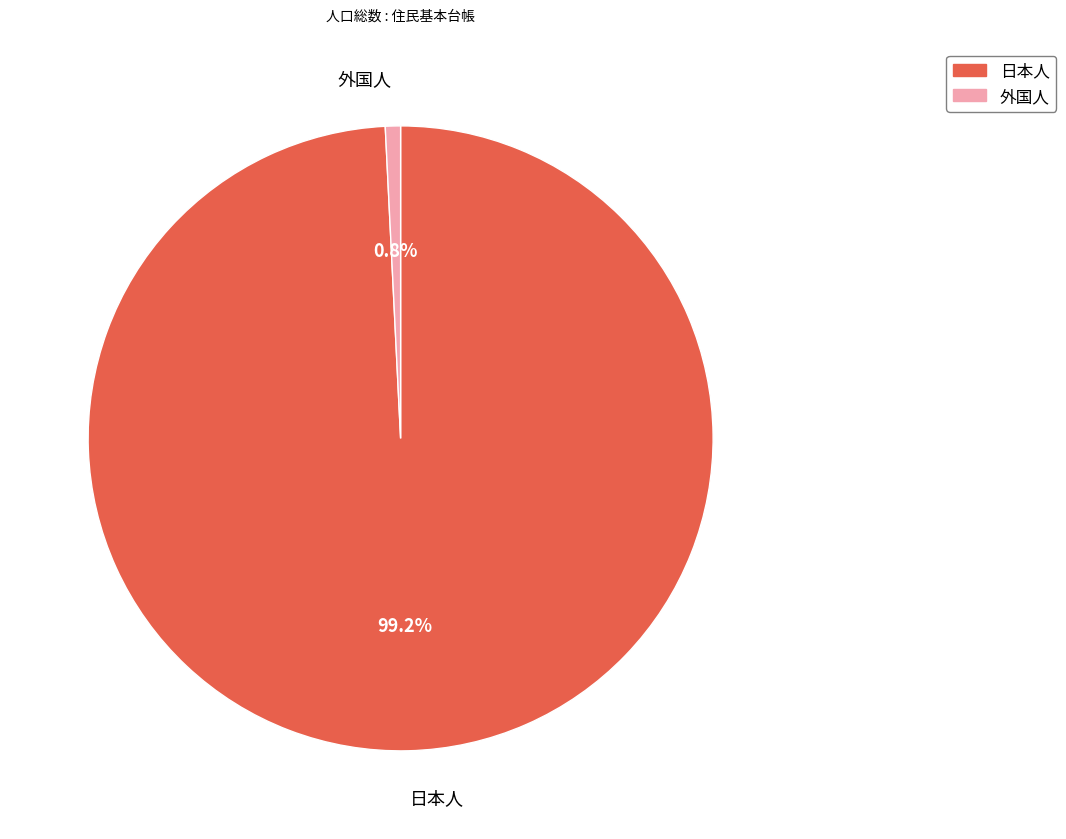

What is the total percentage of 外国人 and 日本人?

100.0%